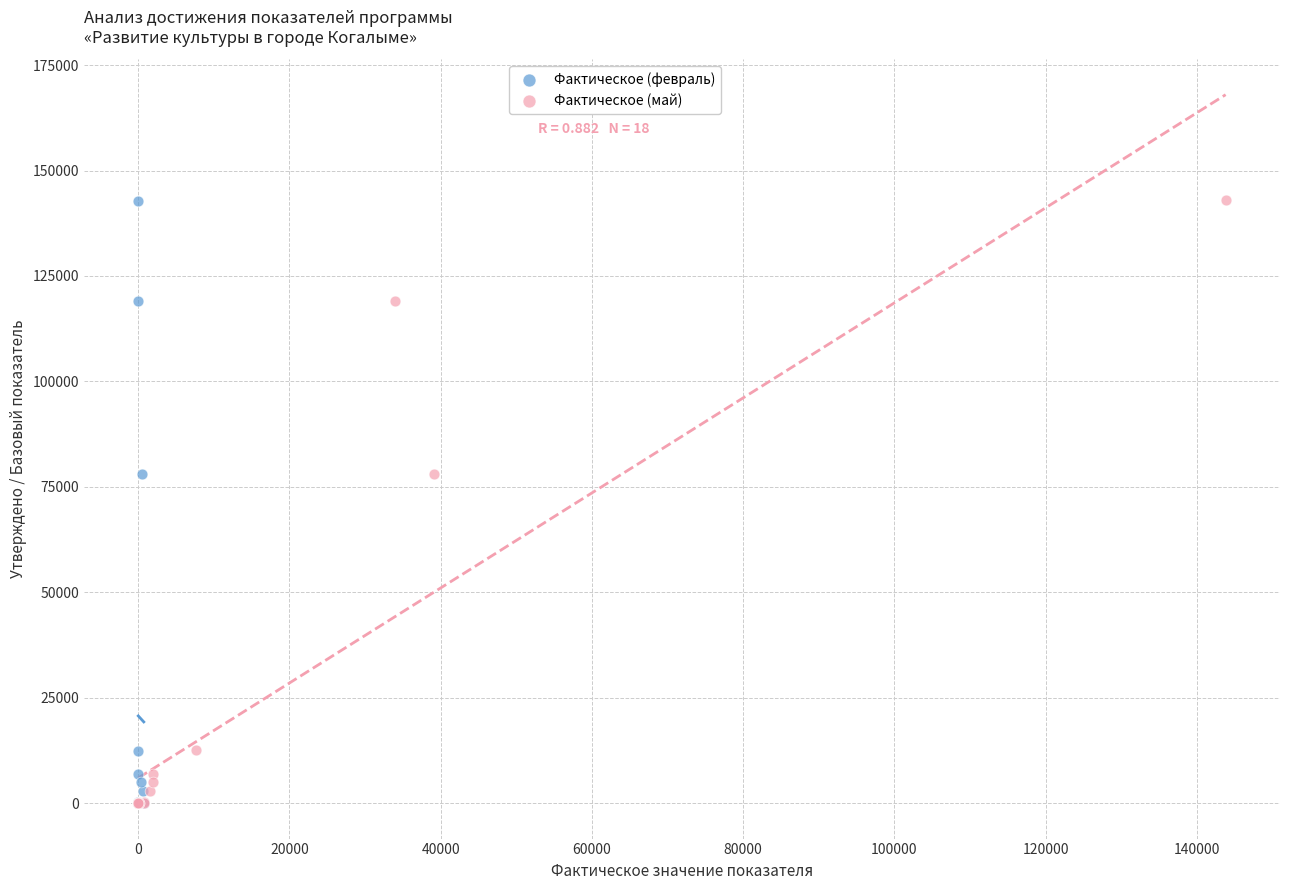

Which series has the largest Y range (max minus min)?

Фактическое (май)